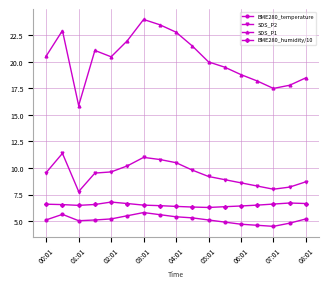

What is the highest value of the SDS_P2 series?

11.4